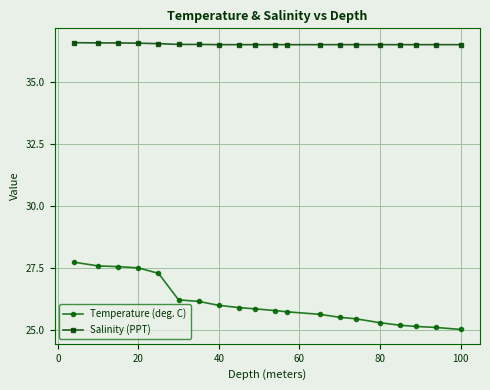

What is the sum of all Temperature (deg. C) values?

521.8